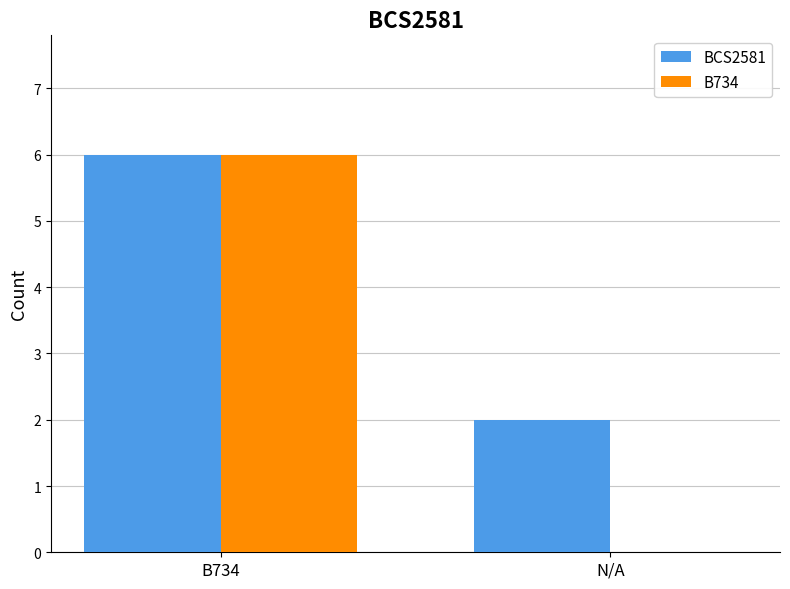

The BCS2581 series shows 1 at B734. True or false?

False